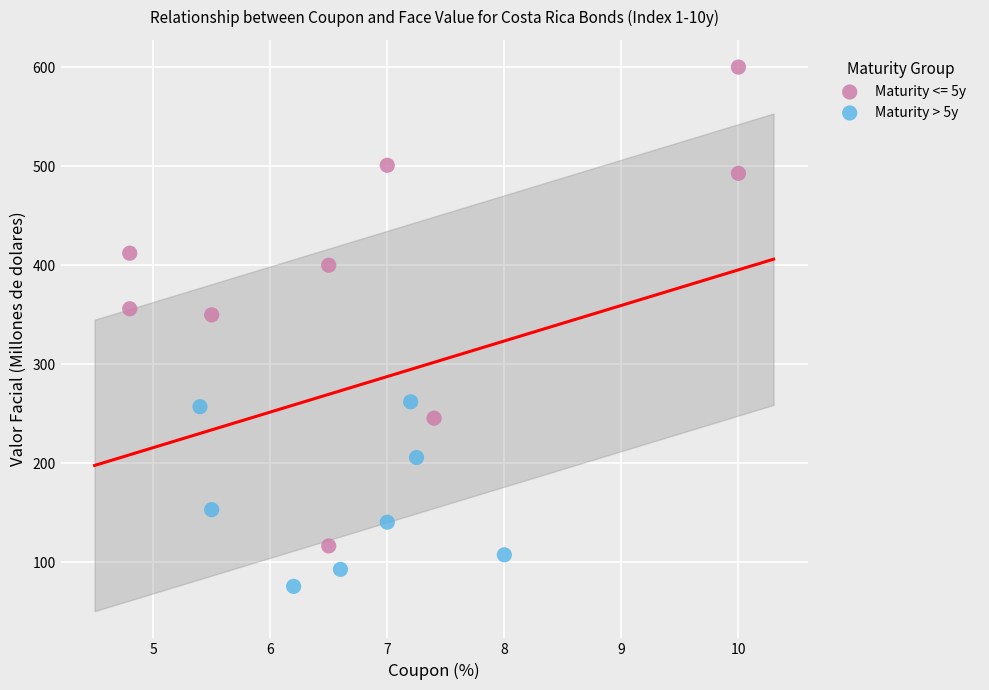

Which series has the widest spread of Y values?

Maturity <= 5y